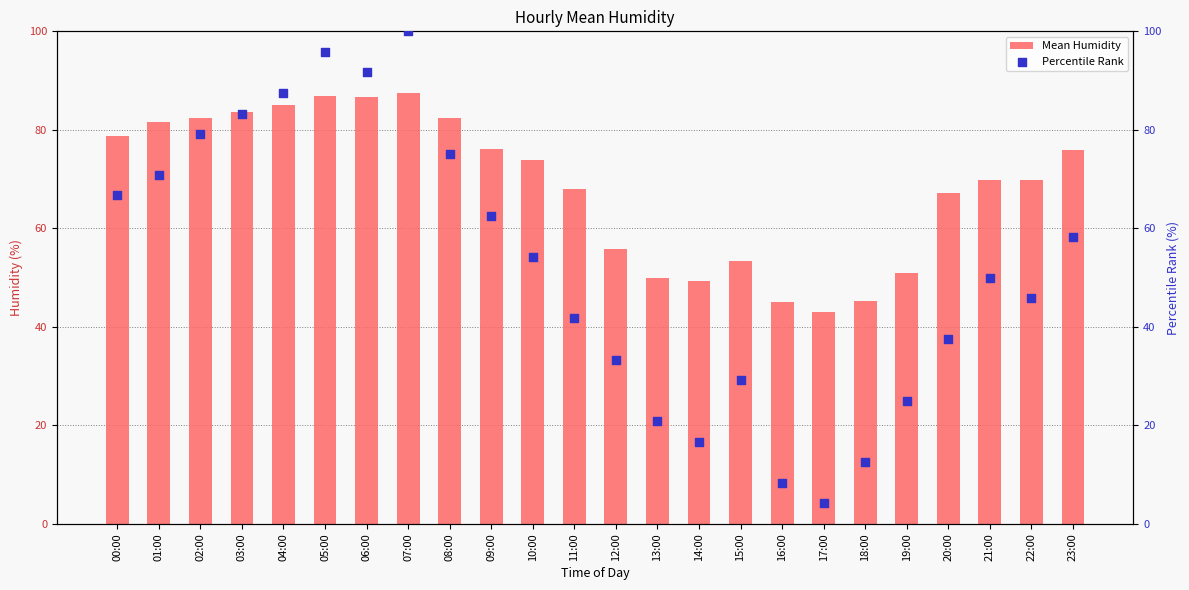

Which series reaches the minimum Y coordinate?

Percentile Rank